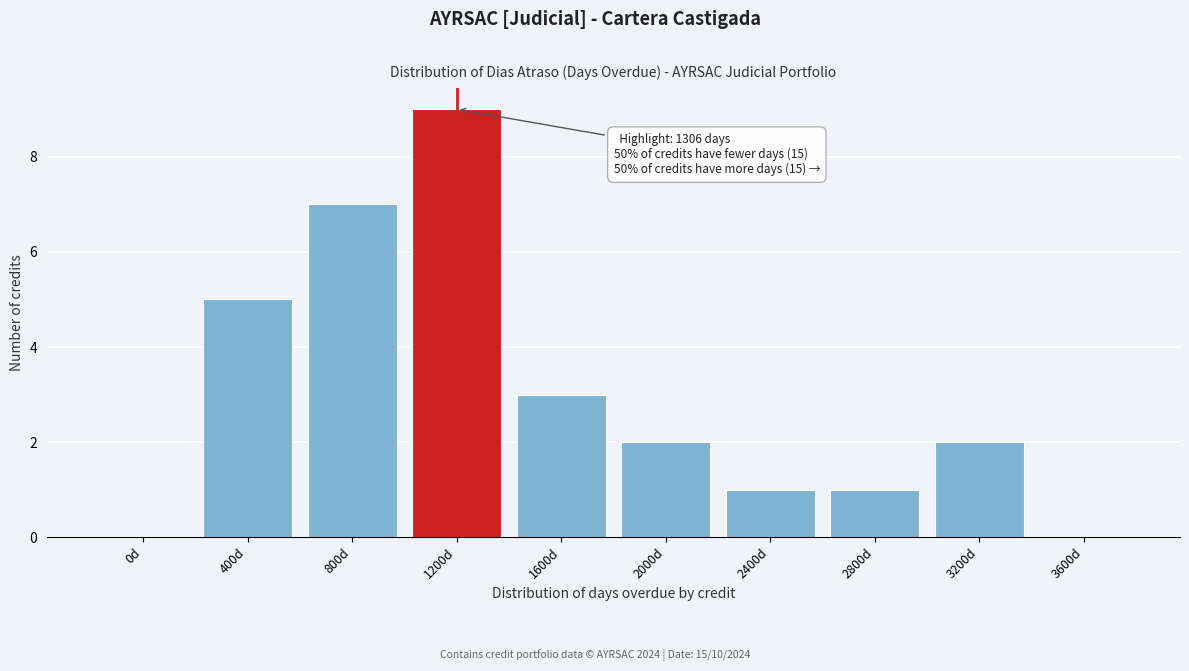

Reading right to left, transcribe all the data shown in this chart.

3600d=0	3200d=2	2800d=1	2400d=1	2000d=2	1600d=3	1200d=9	800d=7	400d=5	0d=0